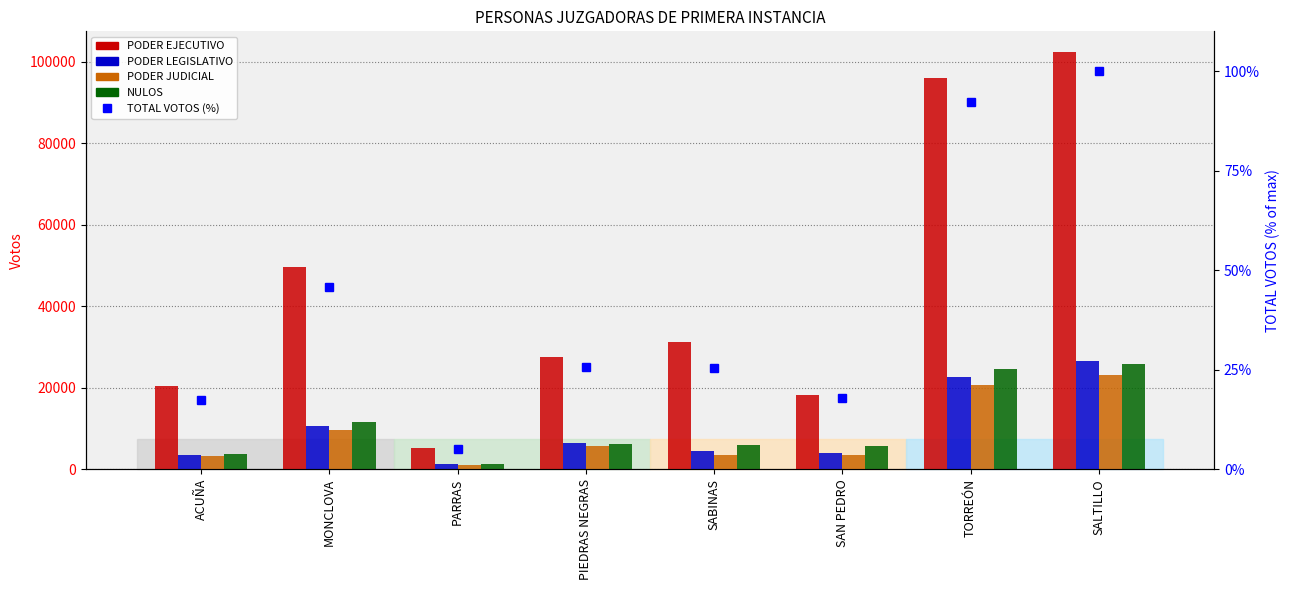

Reading left to right, what are all the values shown in this chart?

PODER EJECUTIVO: 20335.0	49737.0	5148.0	27632.0	31174.0	18139.0	96016.0	102383.0
PODER LEGISLATIVO: 3542.0	10628.0	1261.0	6560.0	4496.0	4102.0	22620.0	26655.0
PODER JUDICIAL: 3153.0	9532.0	1099.0	5615.0	3542.0	3595.0	20648.0	23024.0
NULOS: 3718.0	11718.0	1403.0	6104.0	5845.0	5810.0	24733.0	25791.0
TOTAL VOTOS (%): 17.3	45.9	5.0	25.8	25.3	17.8	92.2	100.0